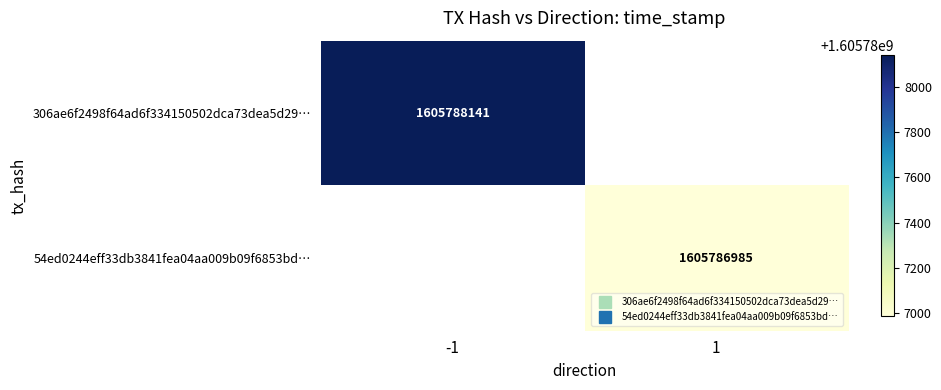

At which label does 54ed0244eff33db3841fea04aa009b09f6853bd reach its peak?

1